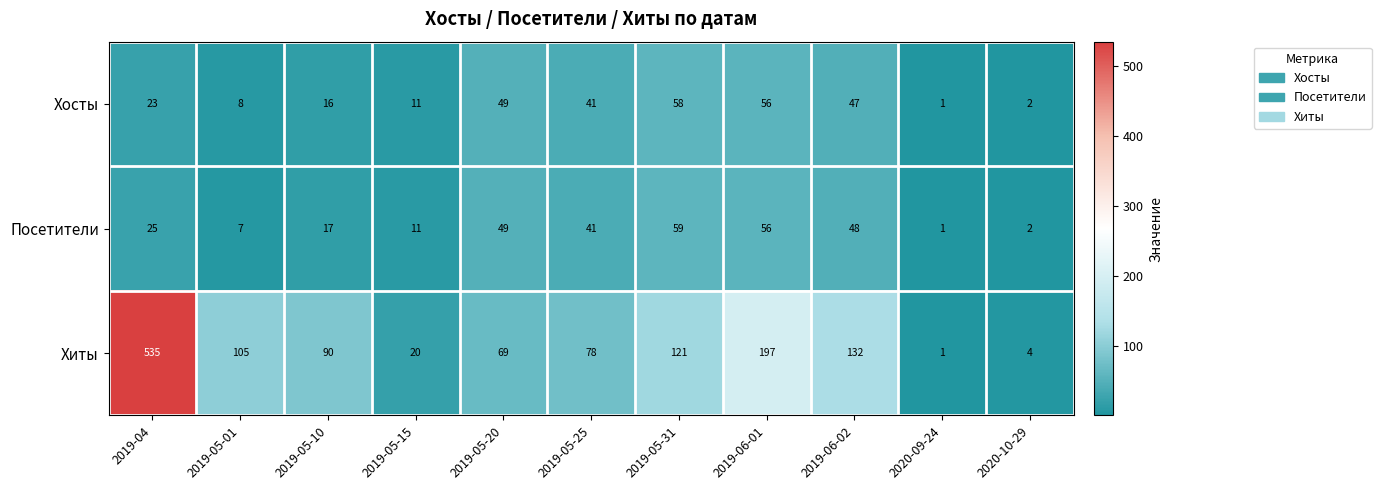

What is the highest value of the Посетители series?

59